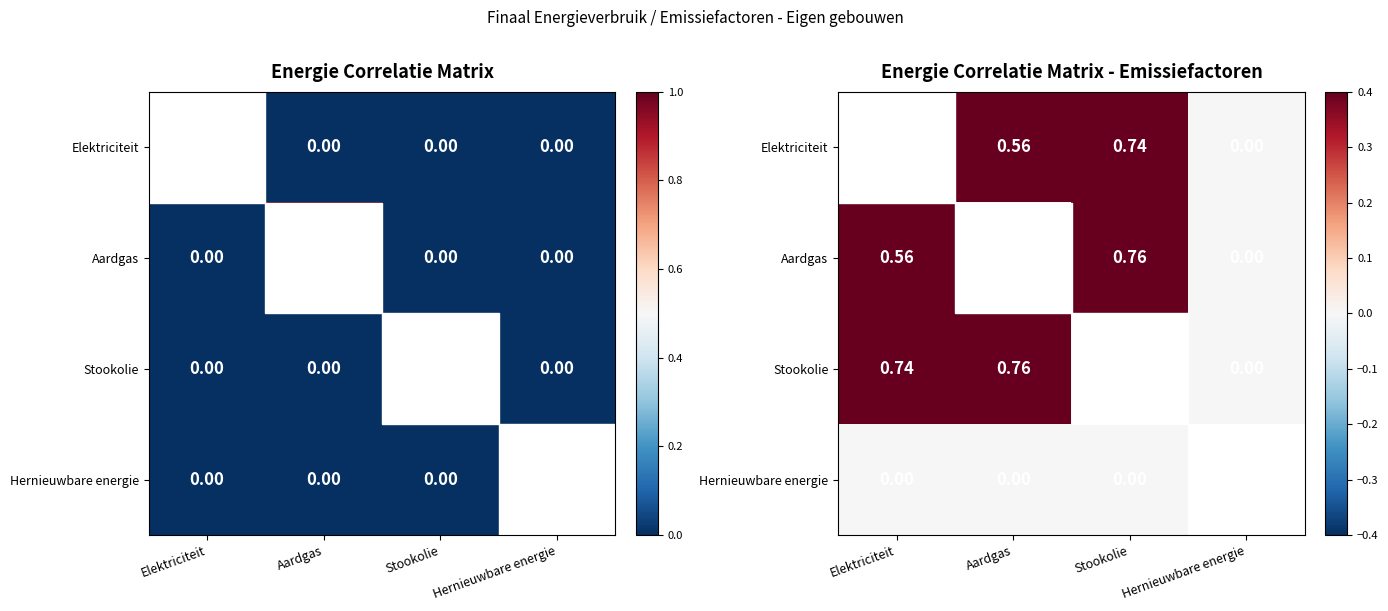

What is the difference between the Aardgas values at Stookolie and Hernieuwbare energie?

0.8